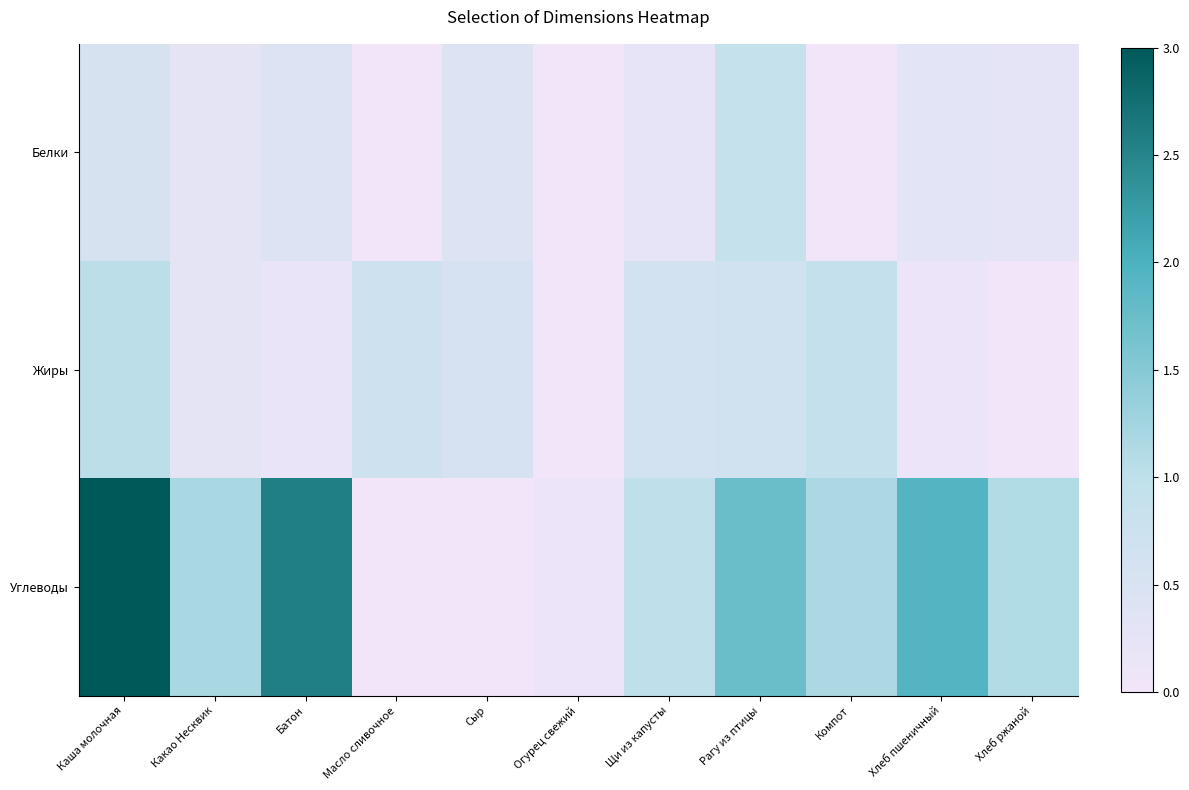

How many categories are shown in the chart?

11